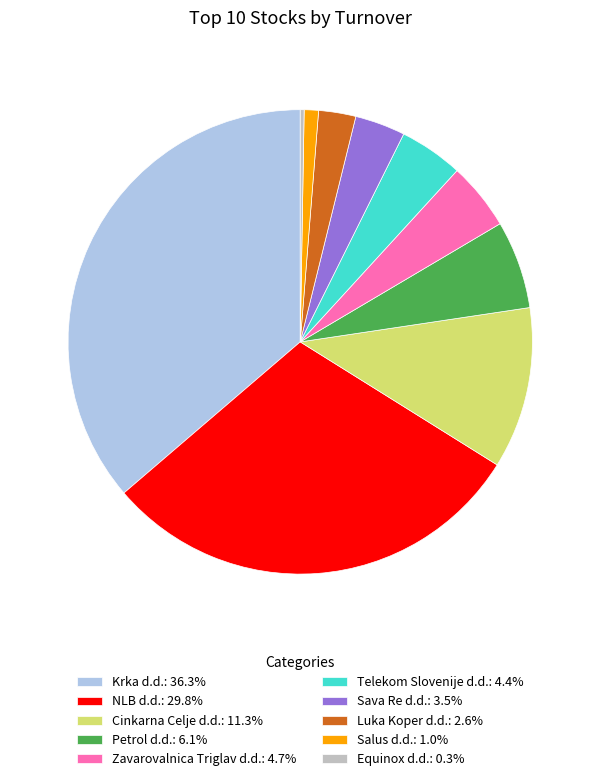

Does any single category account for the majority?

No